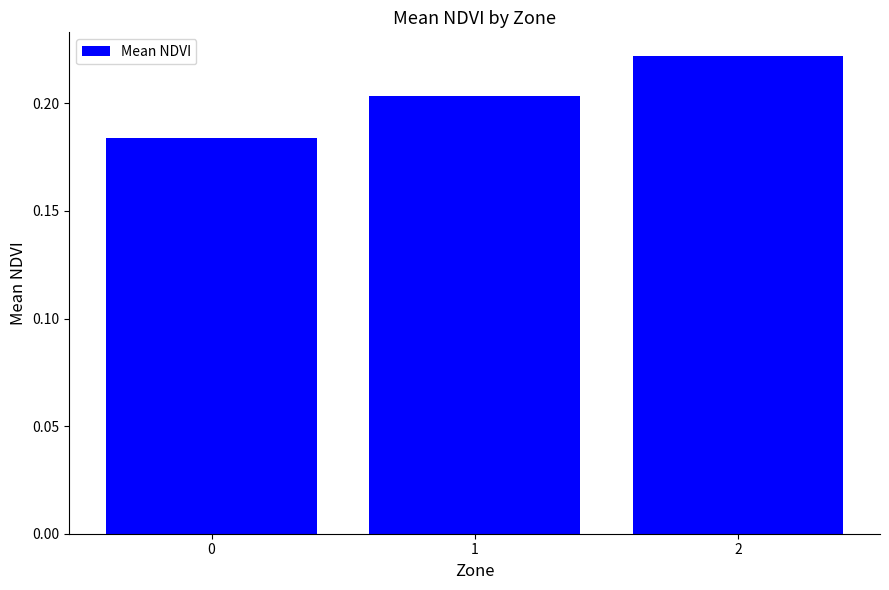

At which category does the chart reach its peak across all series?

2